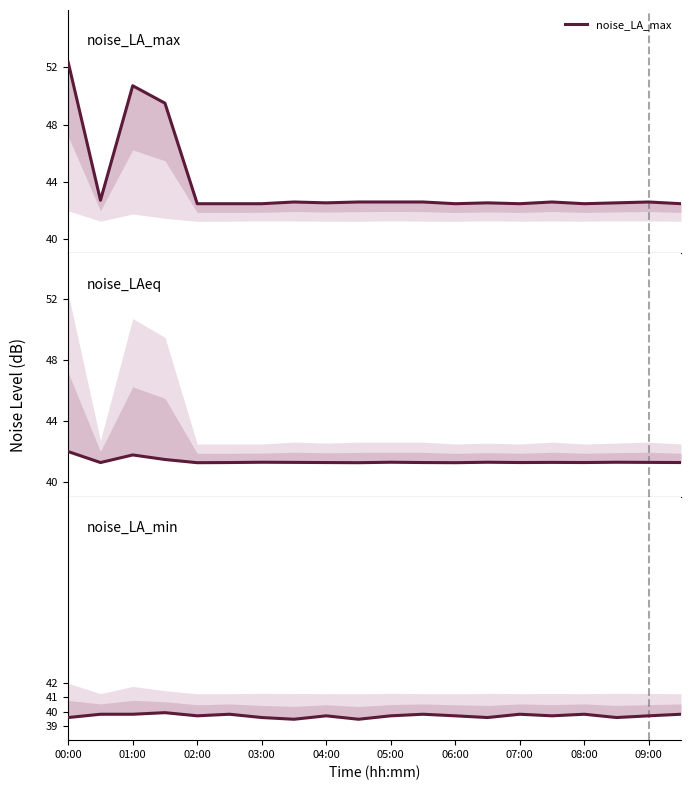

At which category is the sum across all series the highest?

00:00